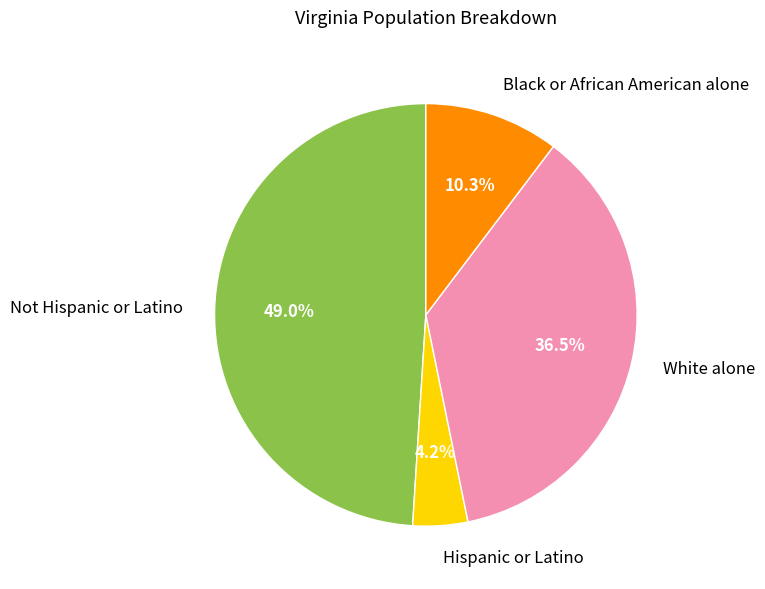

Is it true that Not Hispanic or Latino is 62% of the pie?

False